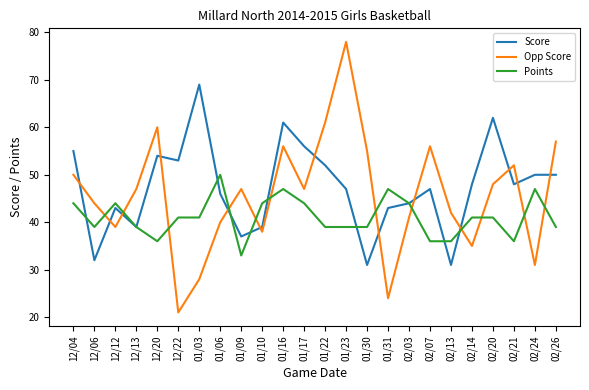

True or false: Opp Score has a value of 58 at 01/10.

False